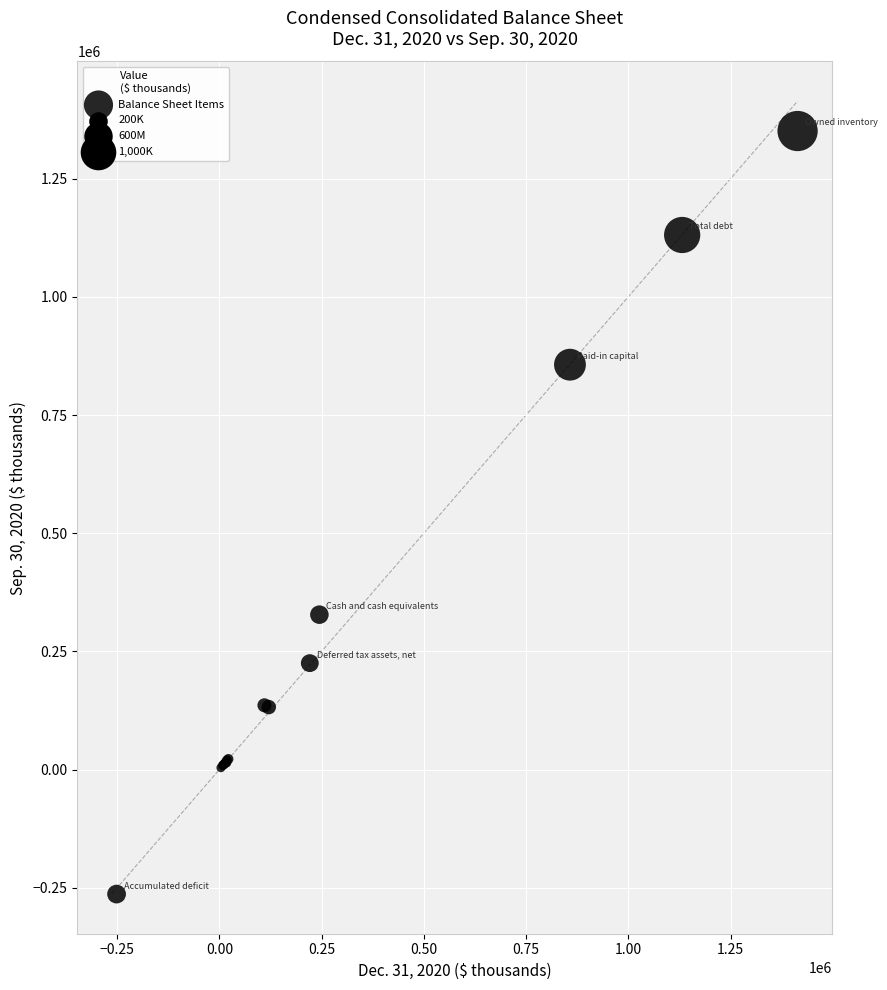

What Y value in the scatter plot is closest to 543706?

327693